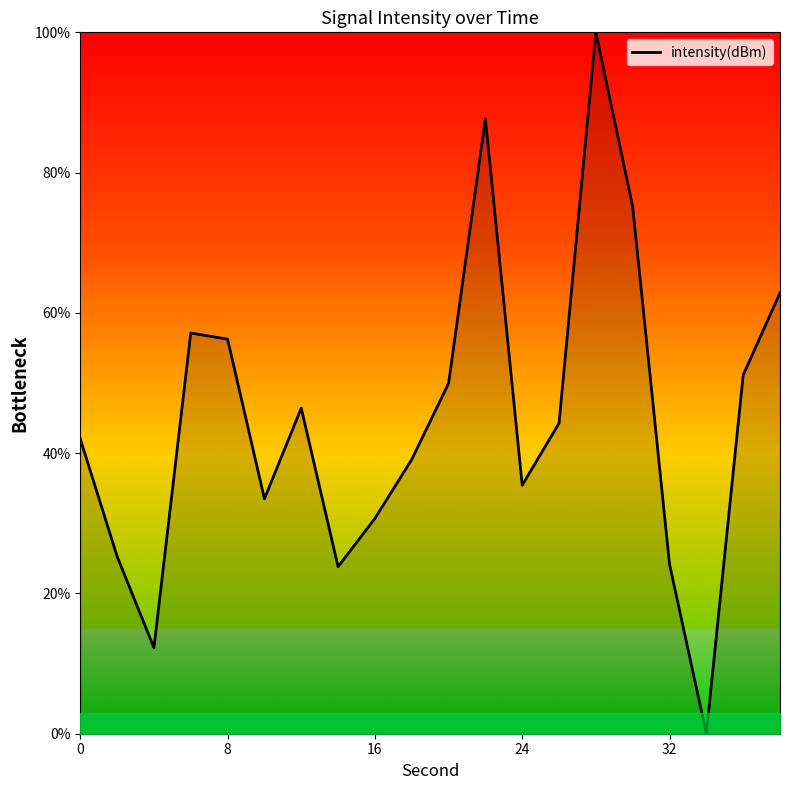

What is the greatest value displayed?

100.0